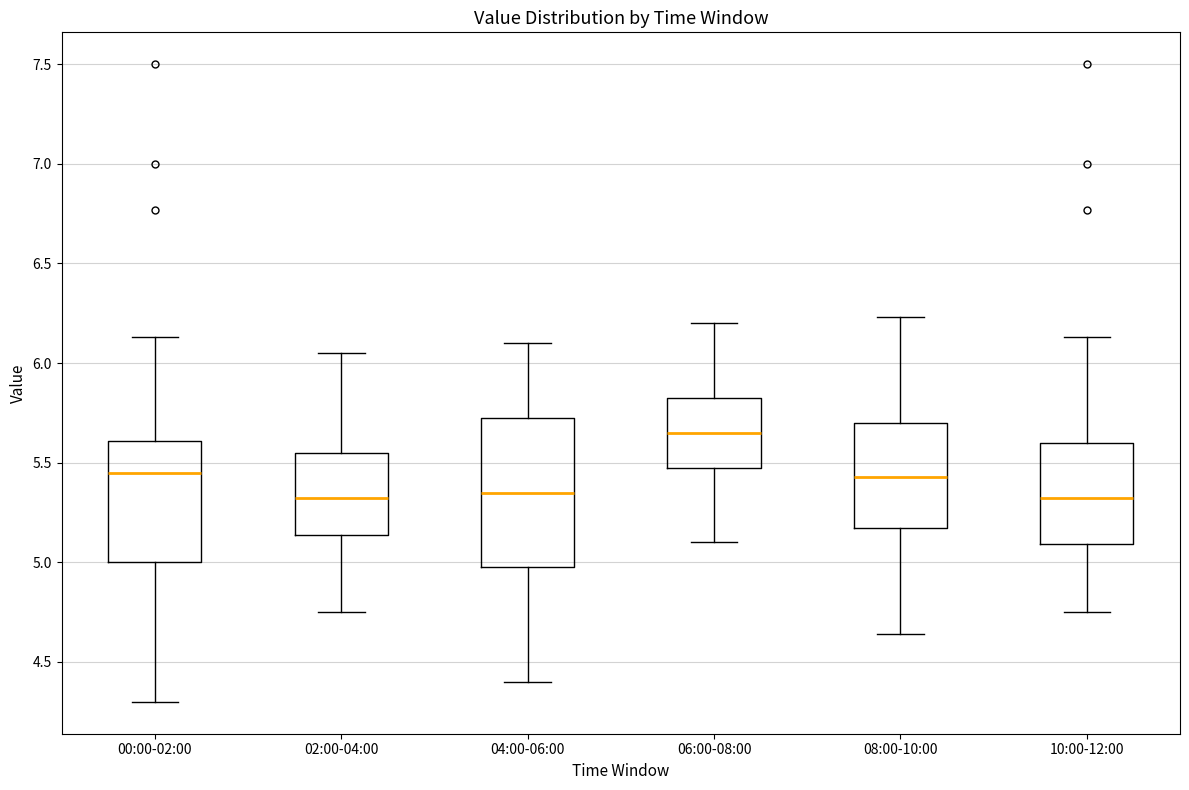

Comparing the boxes themselves (not the whiskers), which one is the tallest?

04:00-06:00